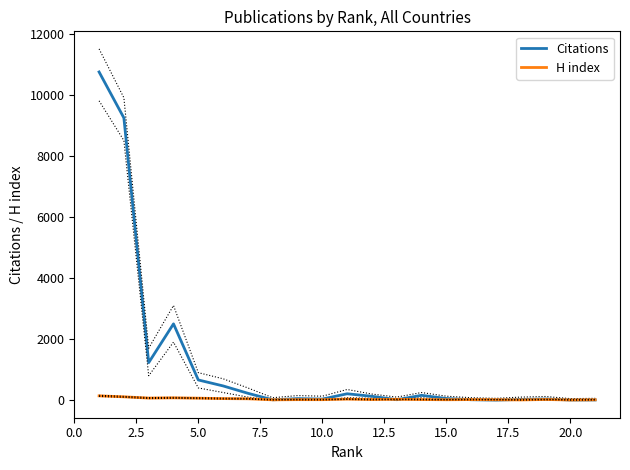

How many interior local peaks does the Citations series have?

5